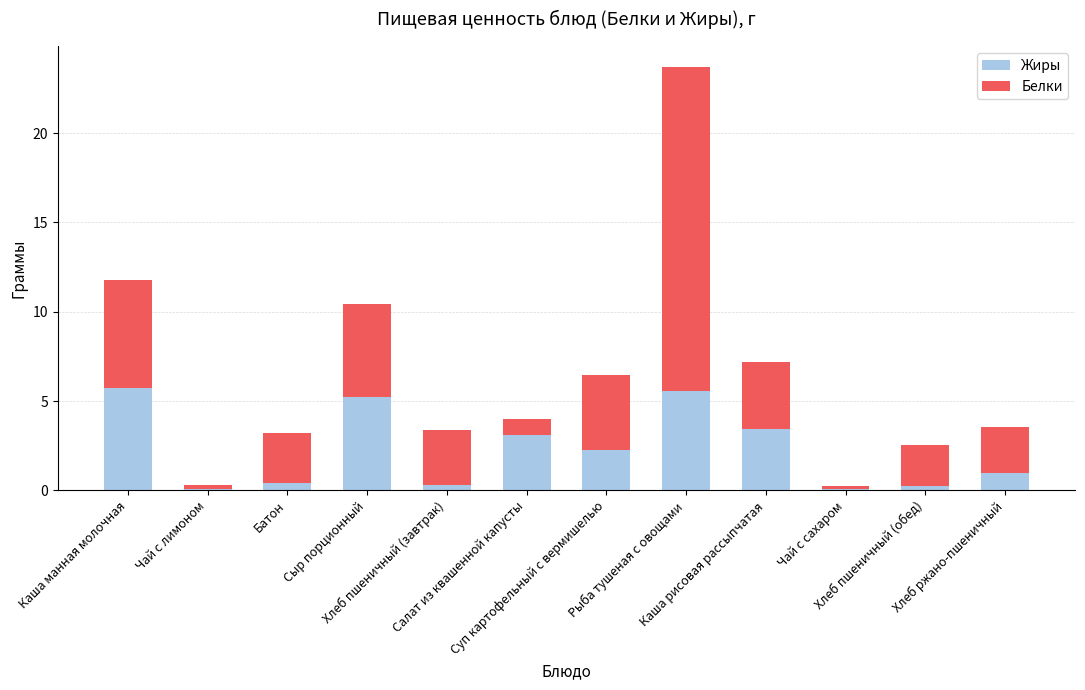

What is the sum of all Жиры values?

27.3